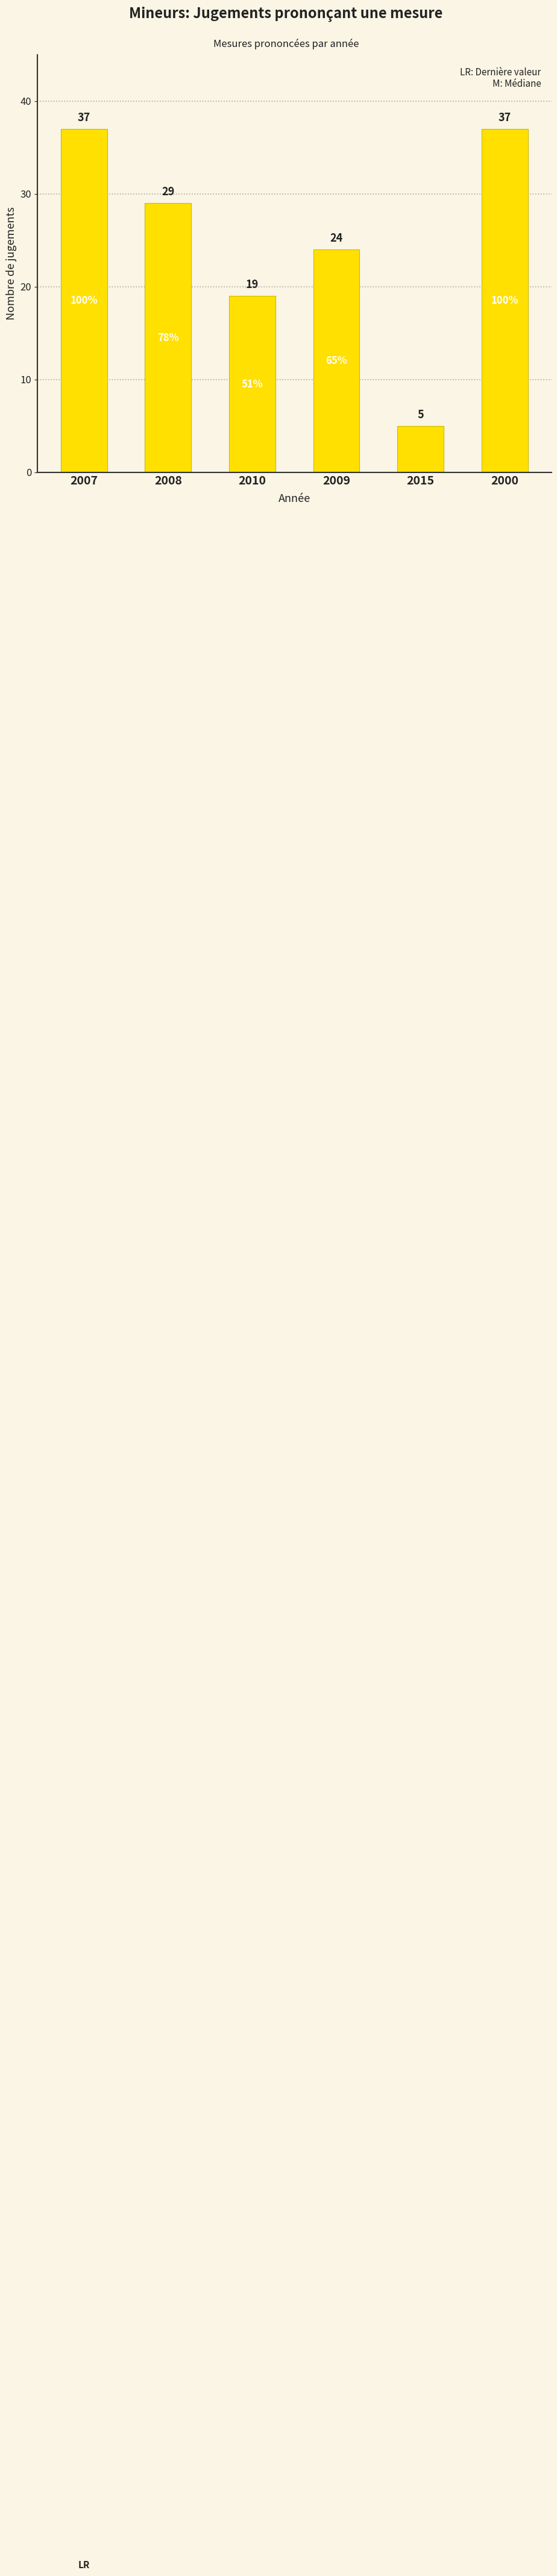

What position from the left is 2007?

1